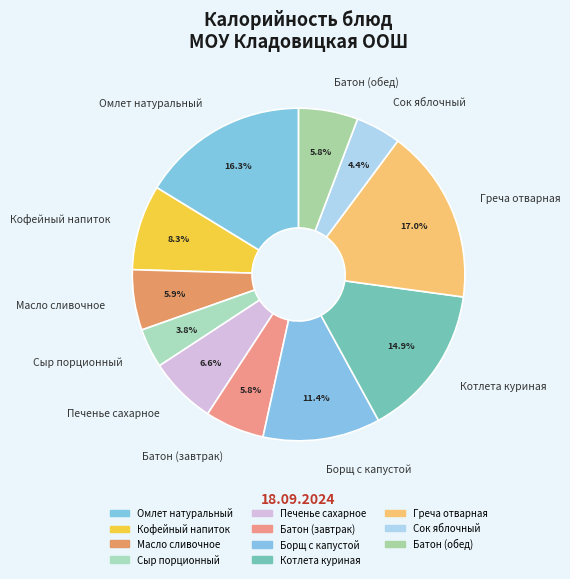

Is the sum of Батон (обед) and Печенье сахарное greater than half?

No